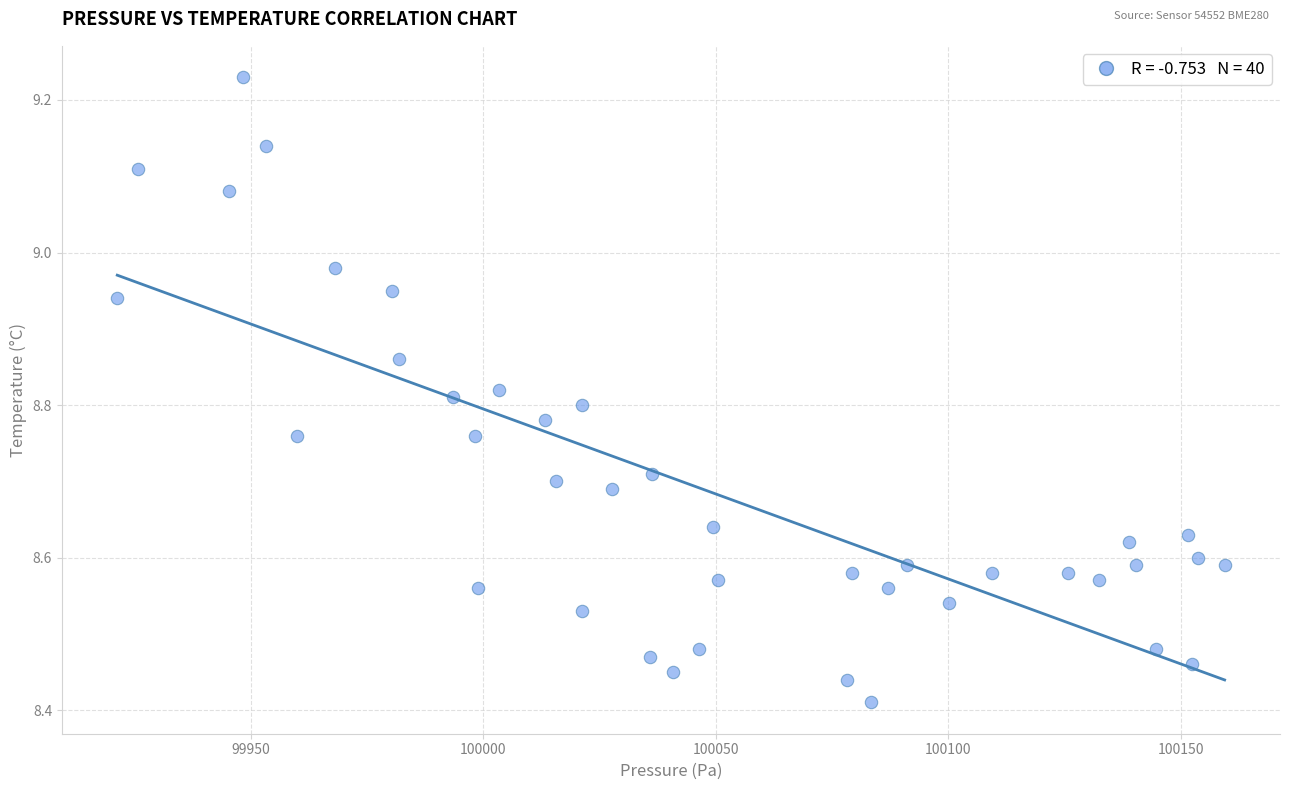

What is the range of X values (max minus min)?

238.2